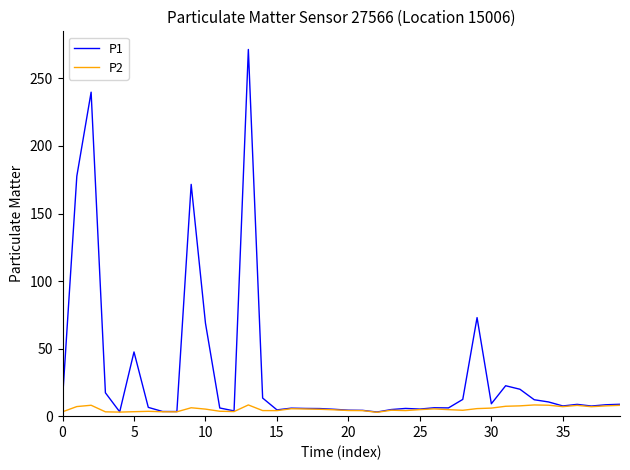

What is the greatest value displayed?

271.4